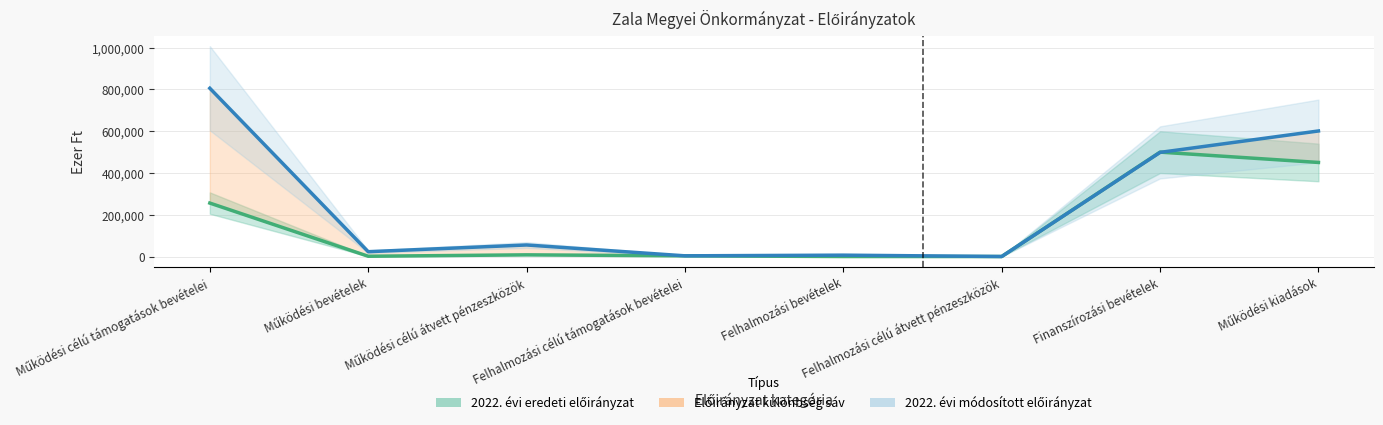

Rank the series by their maximum value, from highest to lowest.

2022. évi módosított előirányzat, 2022. évi eredeti előirányzat